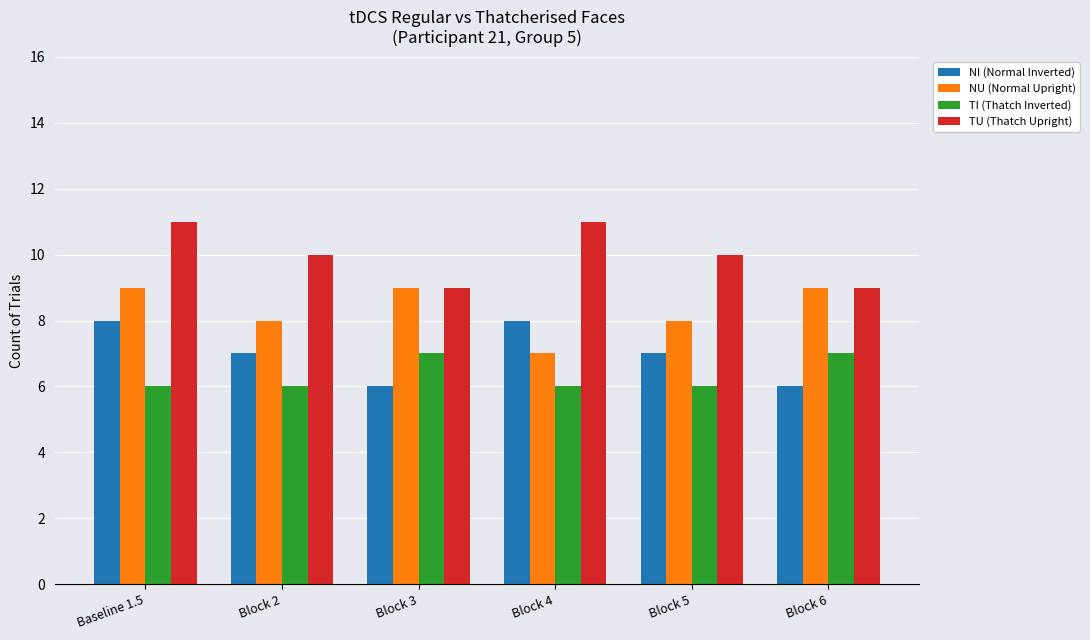

Is the value of TU (Thatch Upright) at Block 5 greater than the value of TI (Thatch Inverted) at Baseline 1.5?

Yes